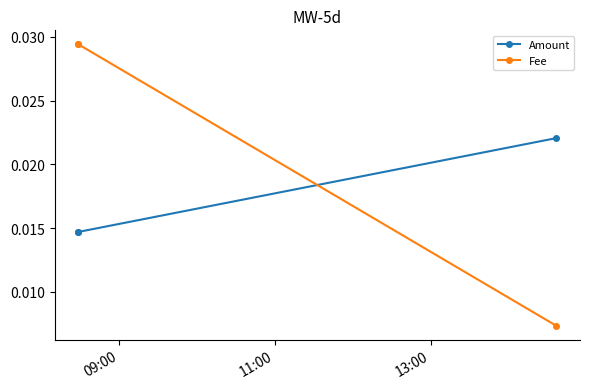

How many lines are shown in the chart?

2